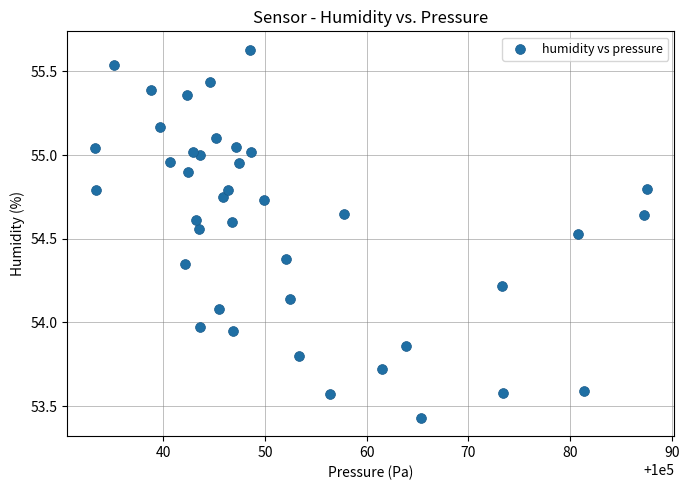

What is the range of Y values (max minus min)?

2.2